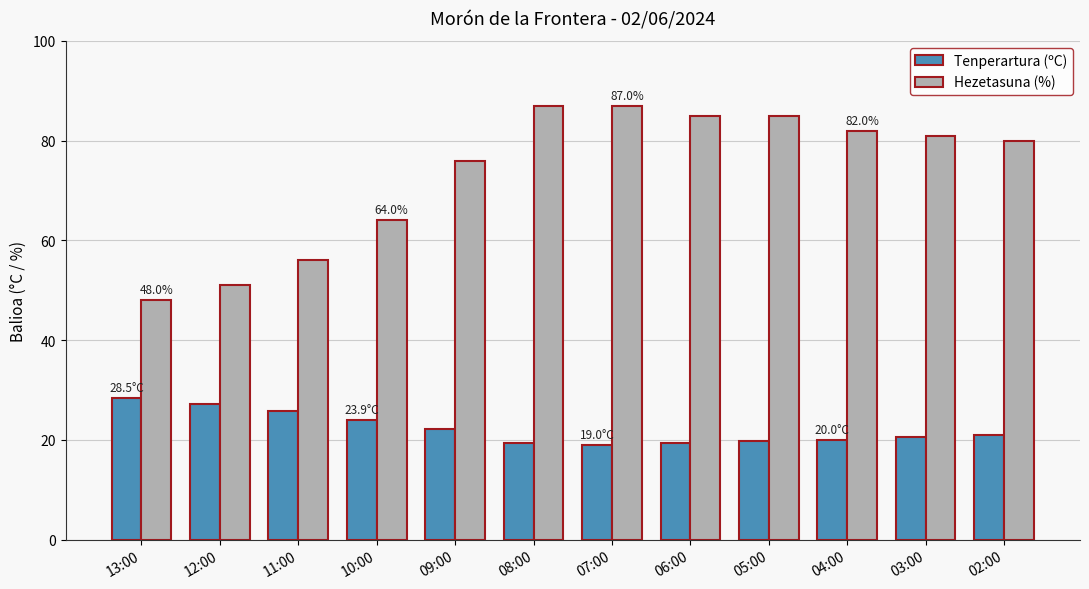

What is the maximum value shown in the chart?

87.0